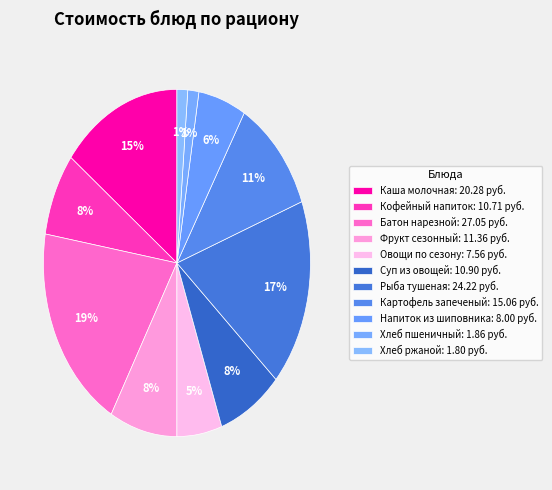

Between Рыба тушеная and Овощи по сезону, which is larger?

Рыба тушеная